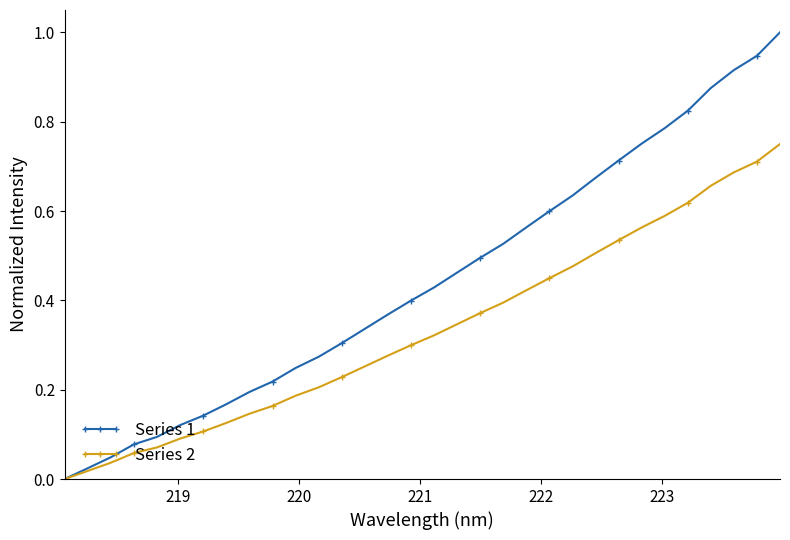

What is the greatest value displayed?

1.0